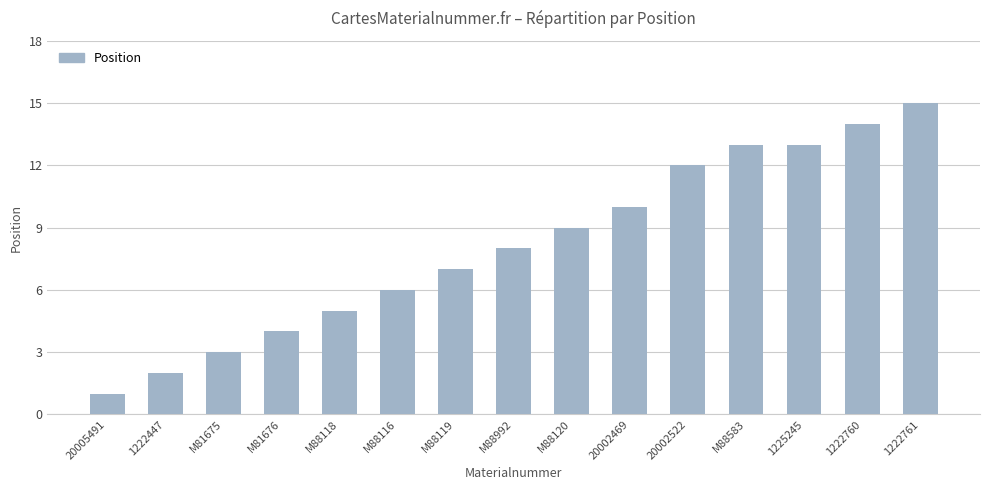

Count the number of data series in this chart.

1